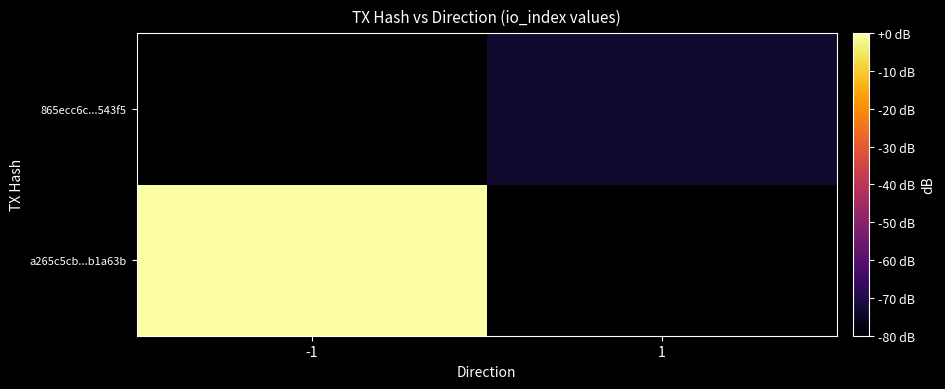

At 1, list the series in order from largest to smallest.

865ecc6c...543f5, a265c5cb...b1a63b